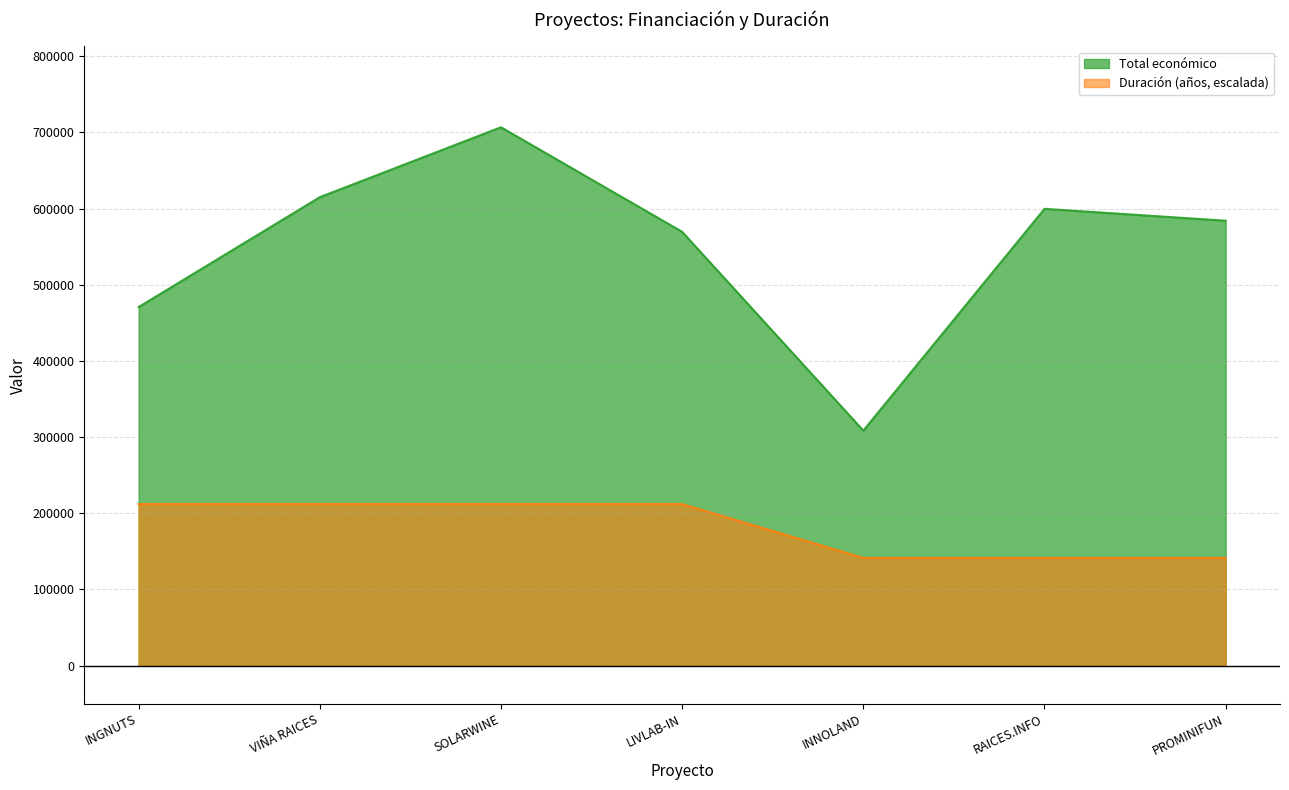

True or false: Total económico and Duración (años, escalada) cross at least once.

False